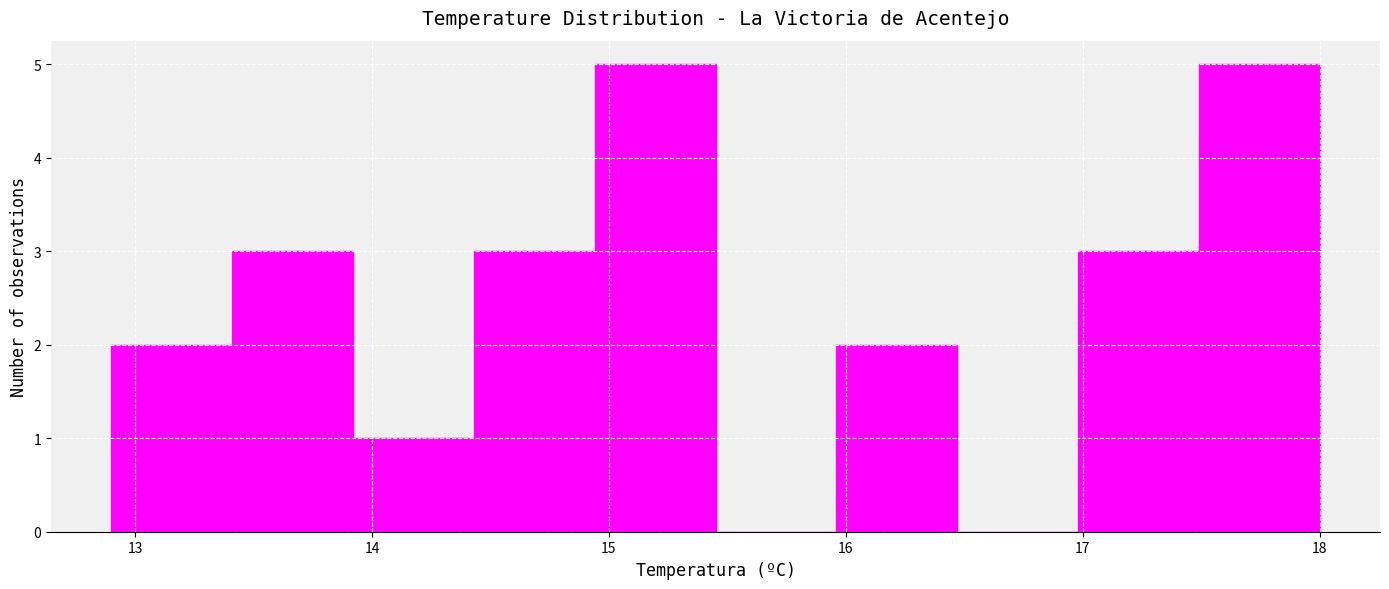

How tall is the bar that spans 16.98 to 17.49 on the x-axis? Neither the bar edges nor the heights are printed on the chart, so give them approximately, as read against the axes.

3